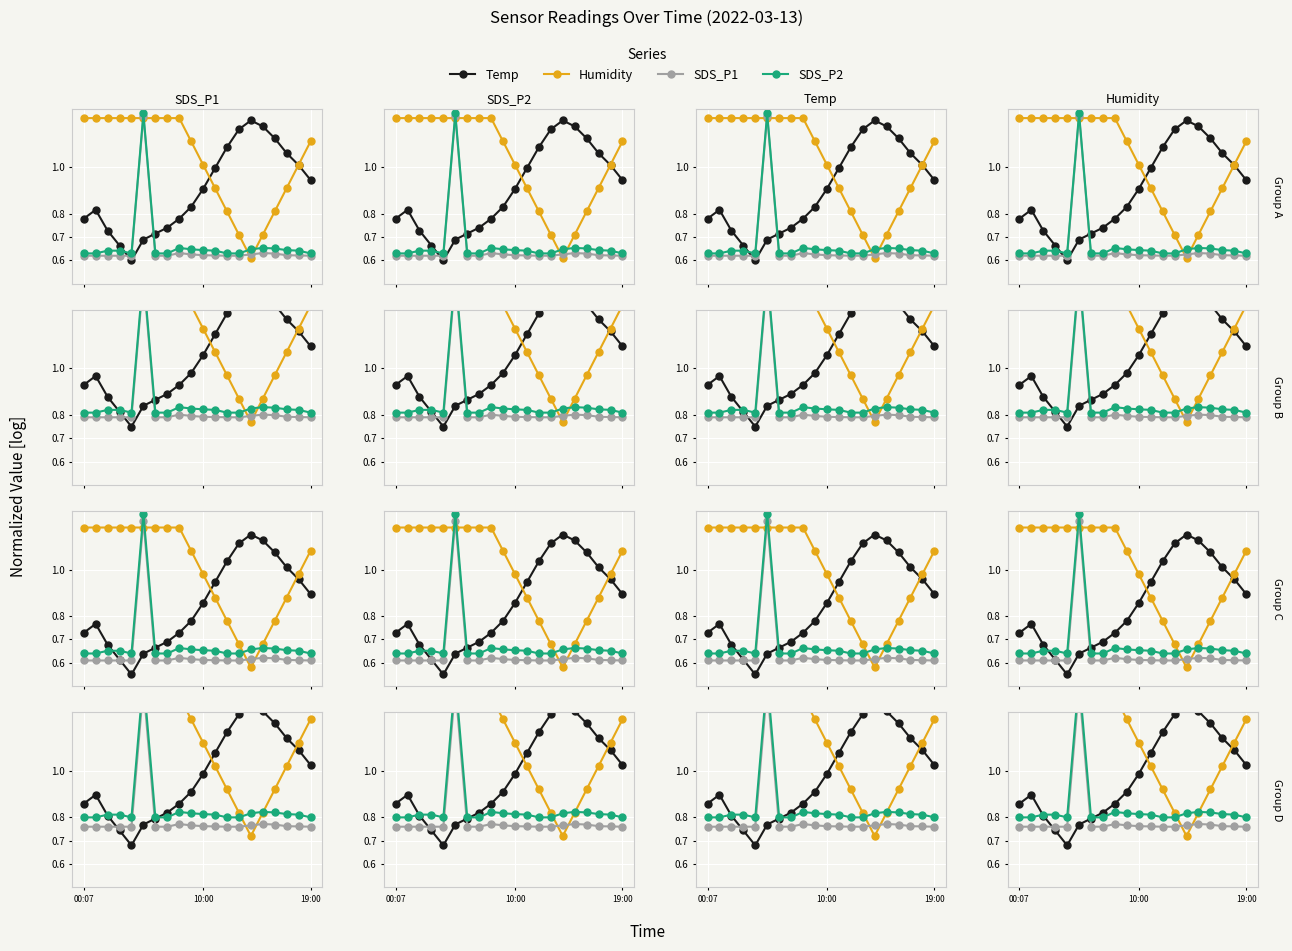

At which label does Temp reach its minimum?

4